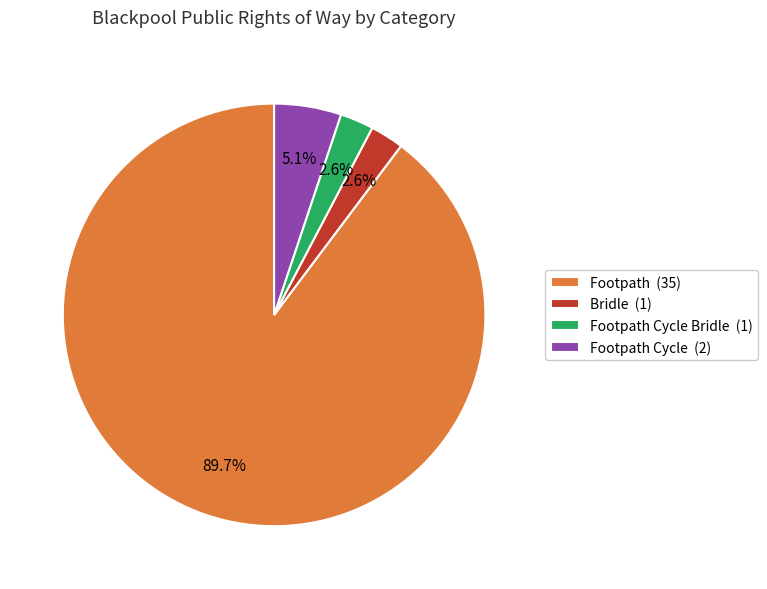

Between Footpath (35) and Footpath Cycle (2), which is larger?

Footpath (35)